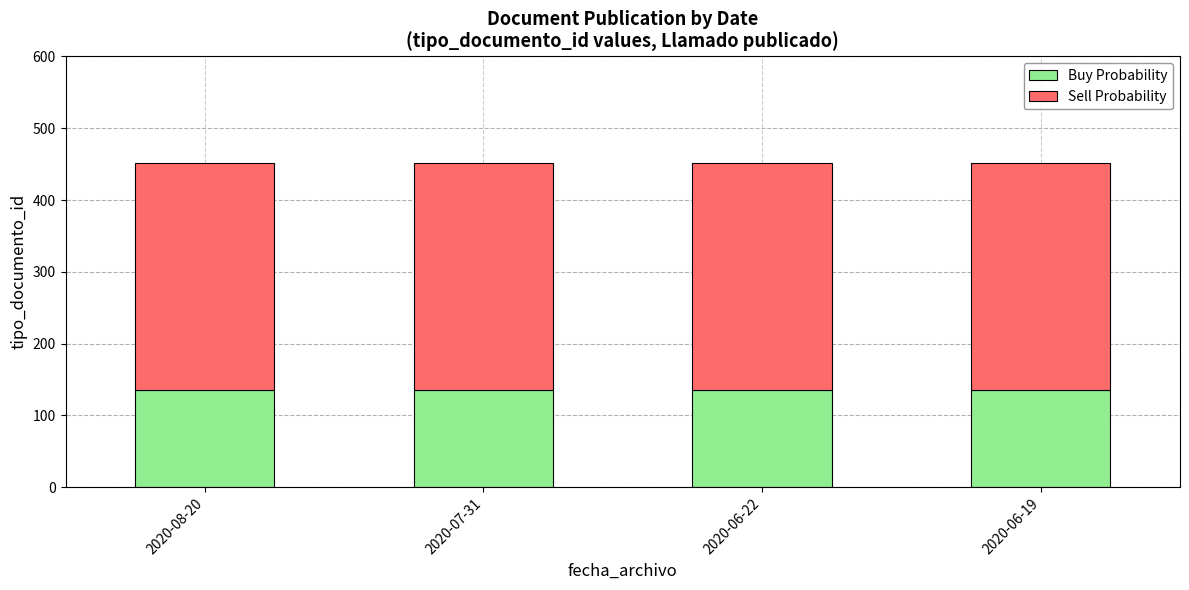

What is the lowest value of the Buy Probability series?

135.6